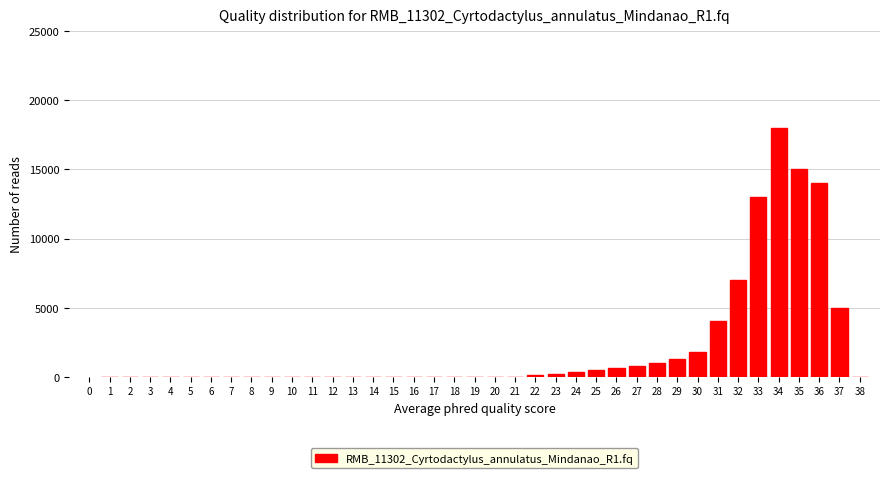

What is the greatest value displayed?

18000